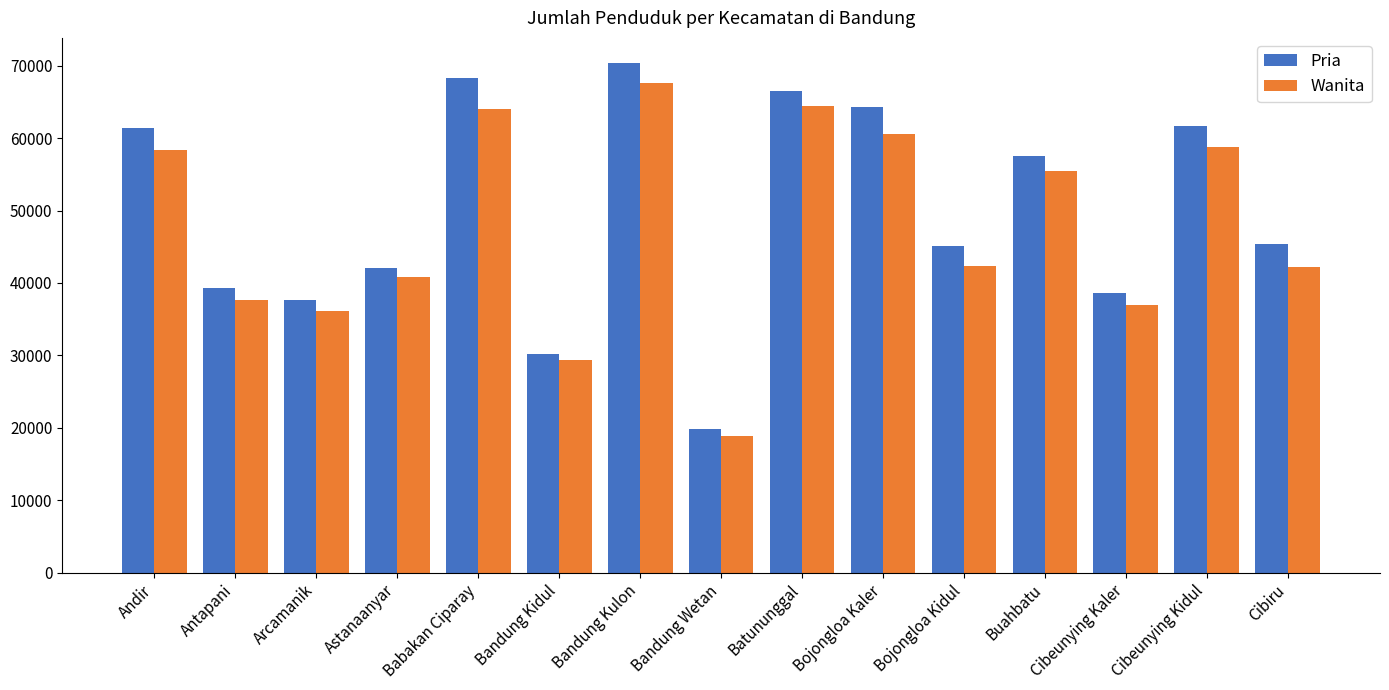

What is the average value of the Wanita series?

47575